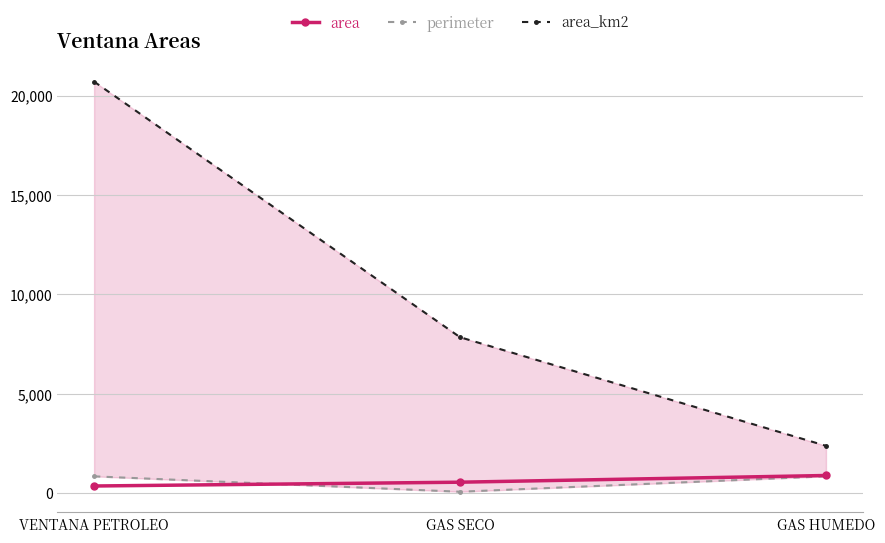

How many values in the perimeter series exceed 848?

2